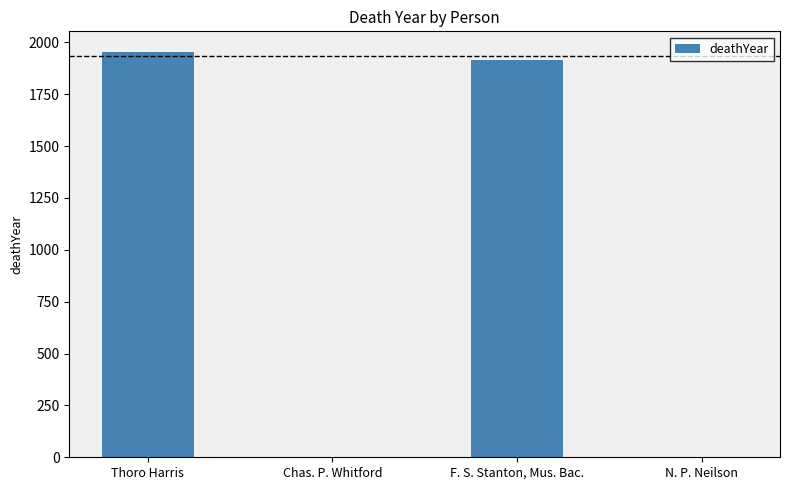

How many series are shown in this chart?

1